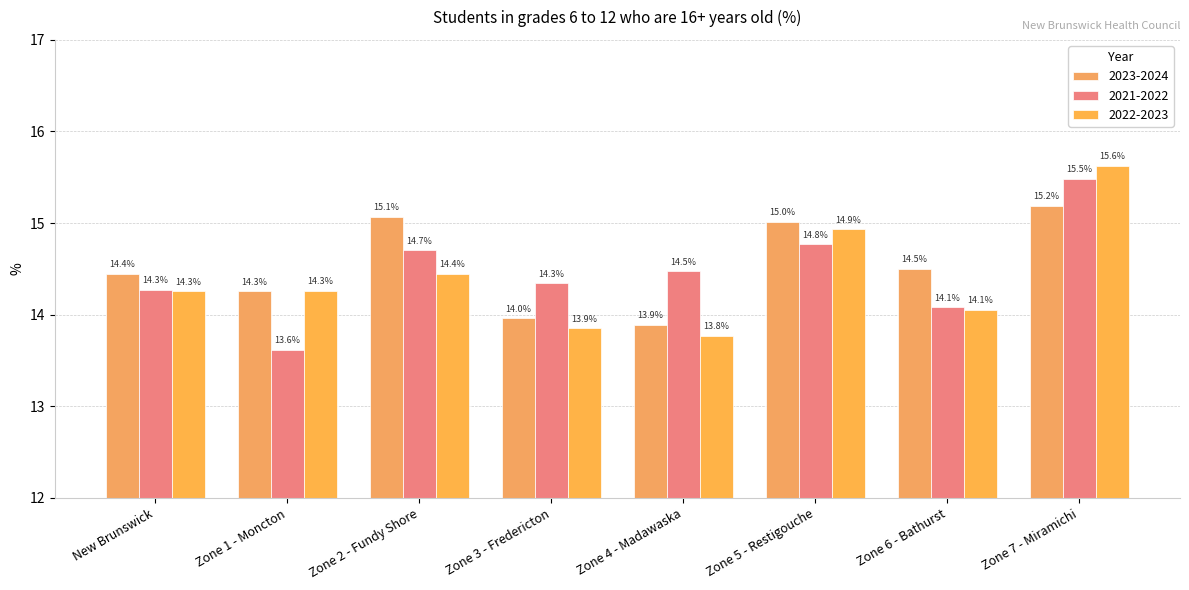

Which series has the widest spread of values?

2021-2022